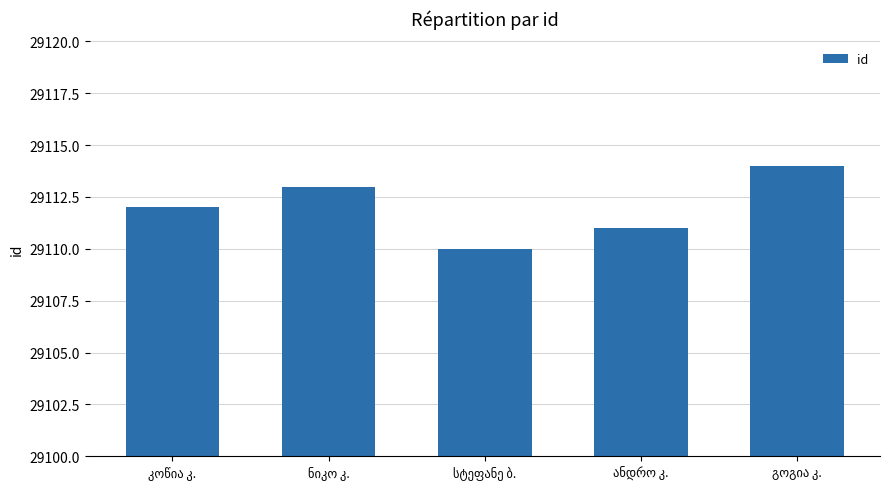

What is the greatest value displayed?

29114